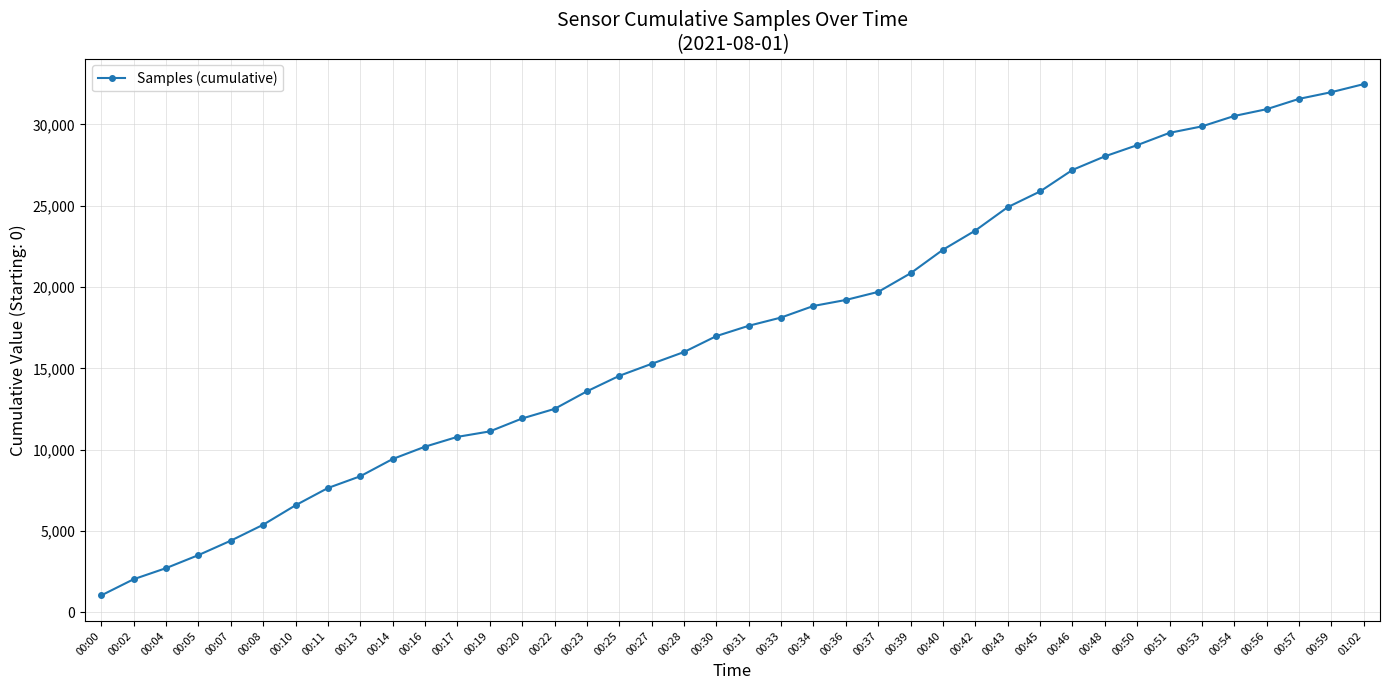

What is the greatest value displayed?

32478